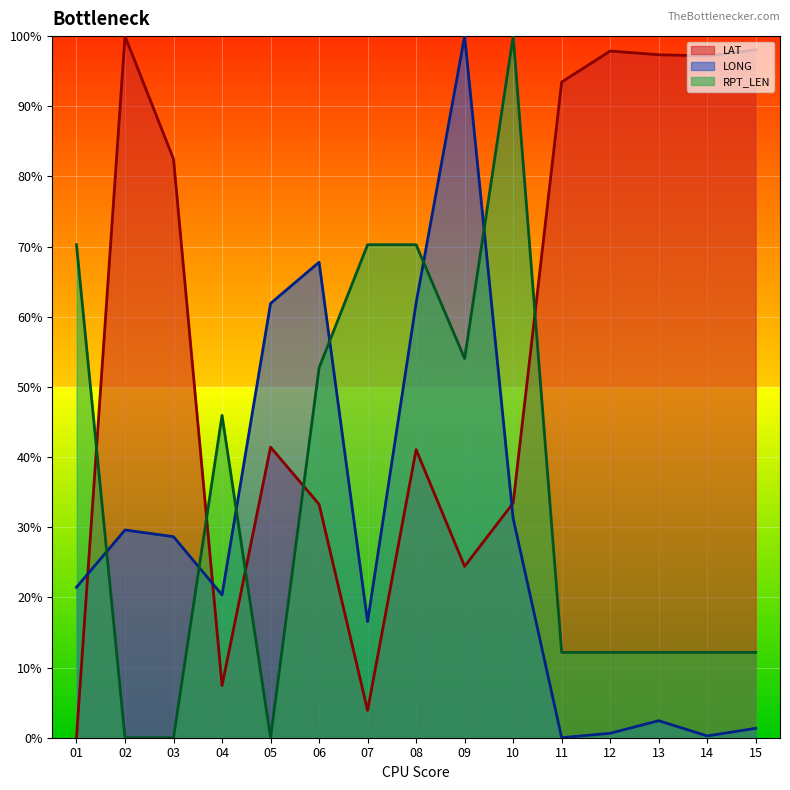

Does the chart display data point markers on the line(s)?

No